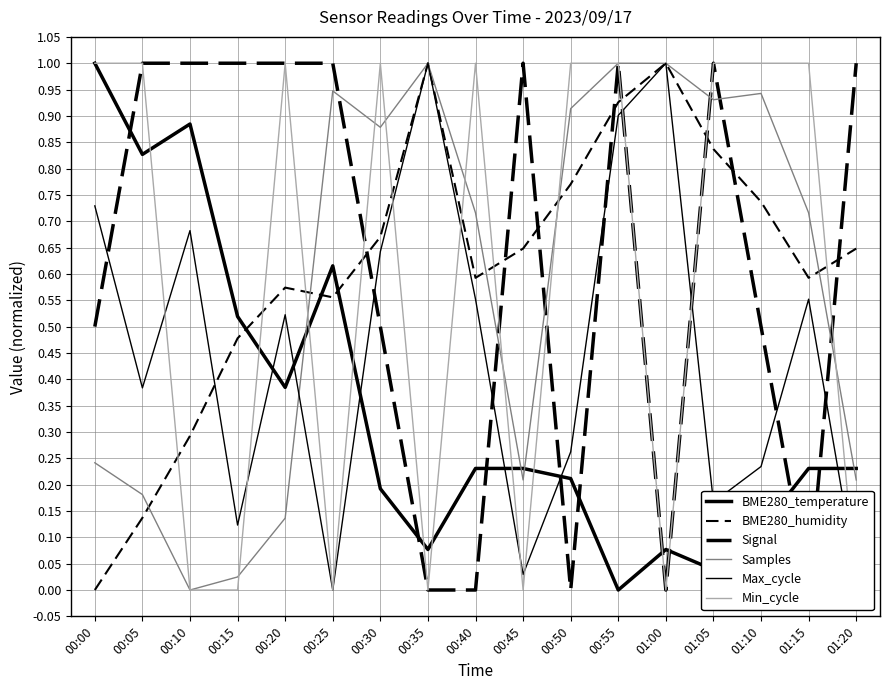

In Samples, how many points are lower than both neighbors (excluding endpoints)?

4